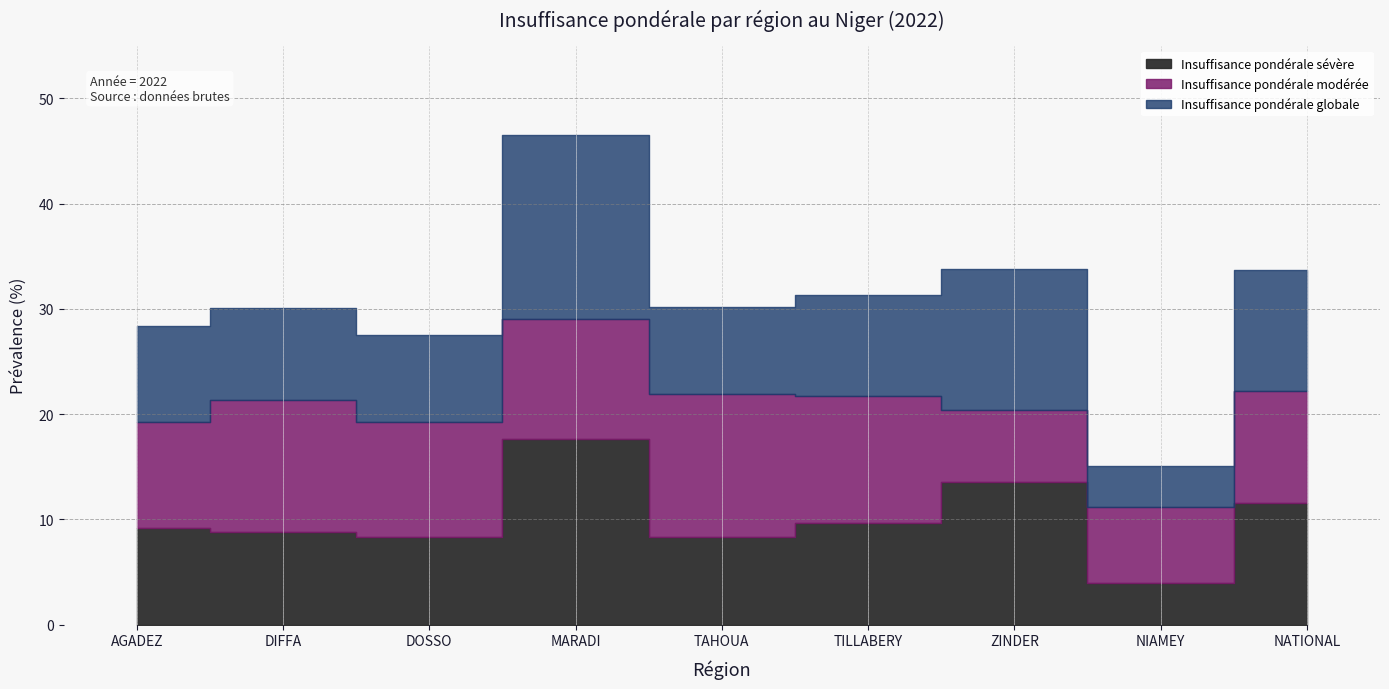

What is the difference between the maximum and second lowest values in the Insuffisance pondérale sévère series?

9.3